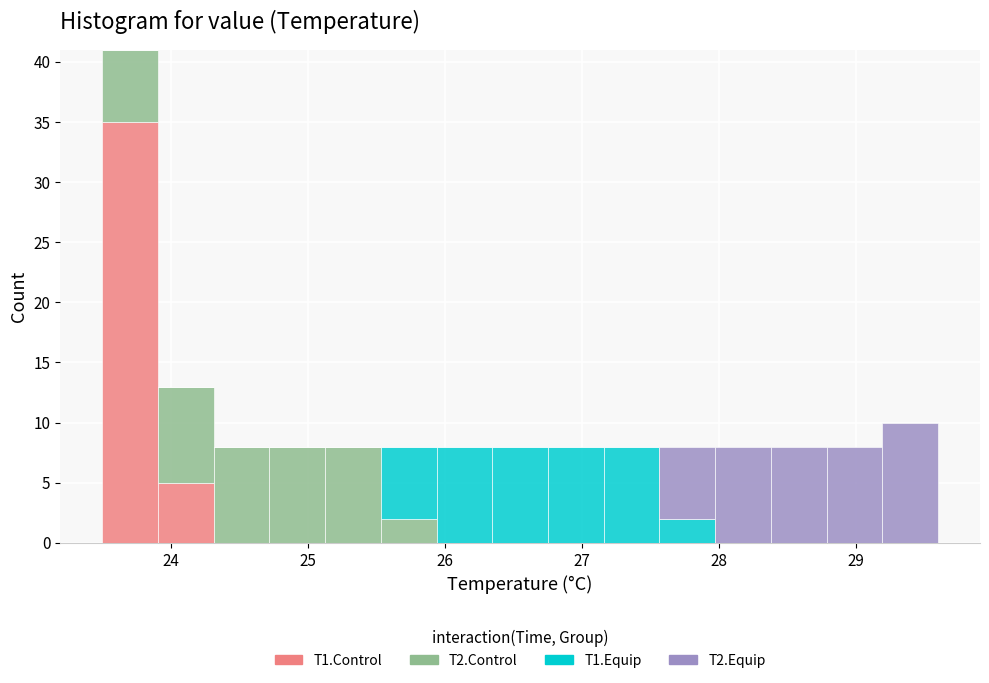

Reading left to right, transcribe this chart: for each stacked bar, give the range it covers on the x-axis and its total height. Neither the bar edges nor the heights are printed on the chart, so give them approximately, as read against the axes.

23.5 to 23.9: 41
23.9 to 24.3: 13
24.3 to 24.7: 8
24.7 to 25.1: 8
25.1 to 25.5: 8
25.5 to 25.9: 8
25.9 to 26.3: 8
26.3 to 26.8: 8
26.8 to 27.2: 8
27.2 to 27.6: 8
27.6 to 28.0: 8
28.0 to 28.4: 8
28.4 to 28.8: 8
28.8 to 29.2: 8
29.2 to 29.6: 10